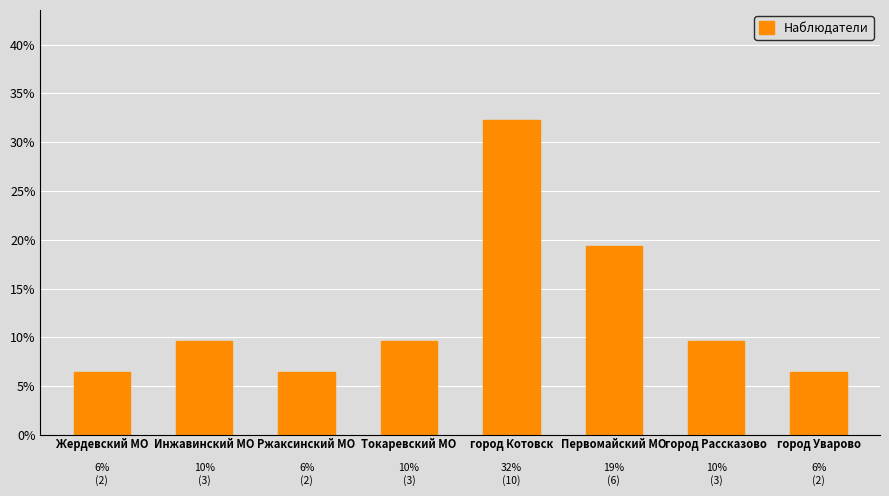

What is the difference between the second highest and second lowest values?

12.9